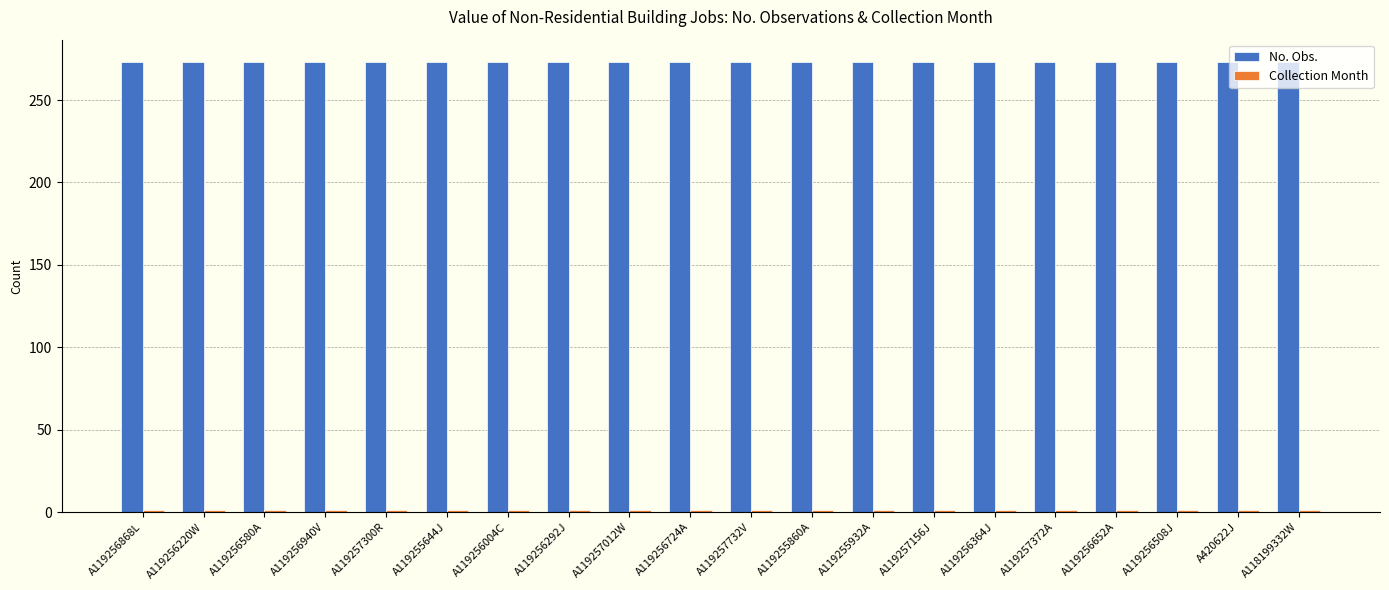

Which series has the largest total across all categories?

No. Obs.